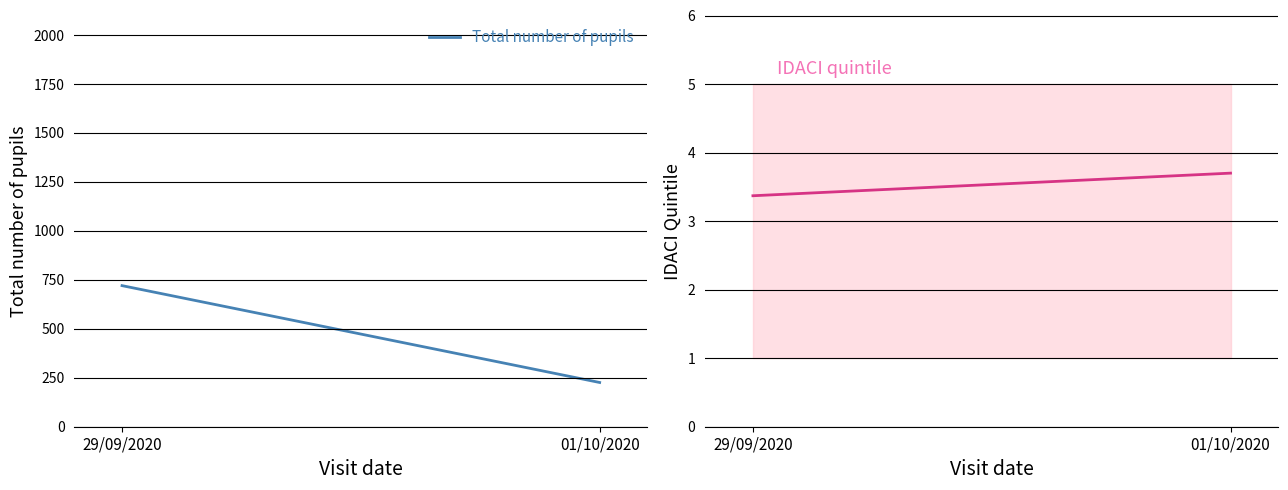

At how many categories does at least one series exceed 480?

1